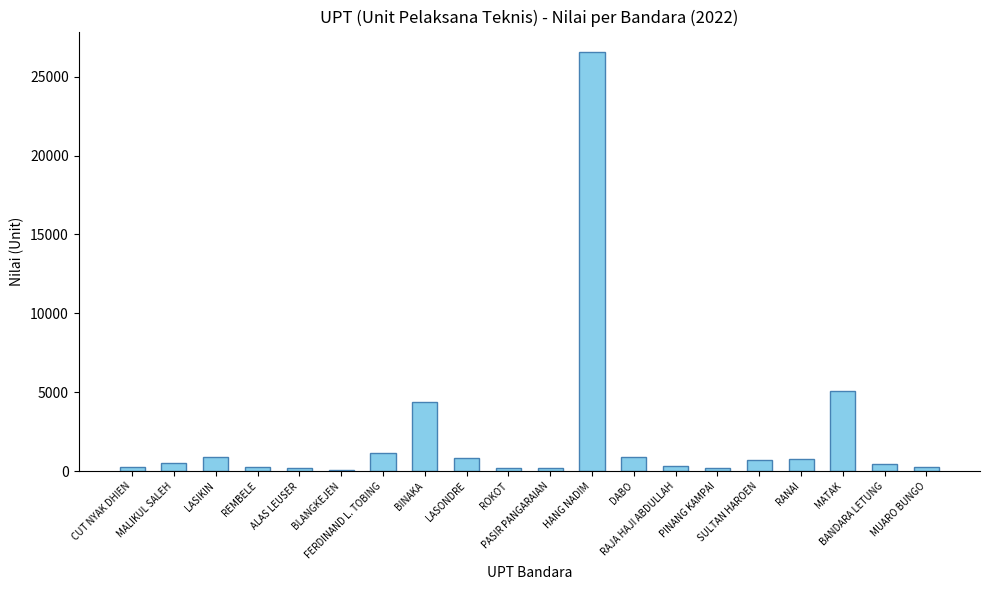

What is the approximate value at LASIKIN?

874